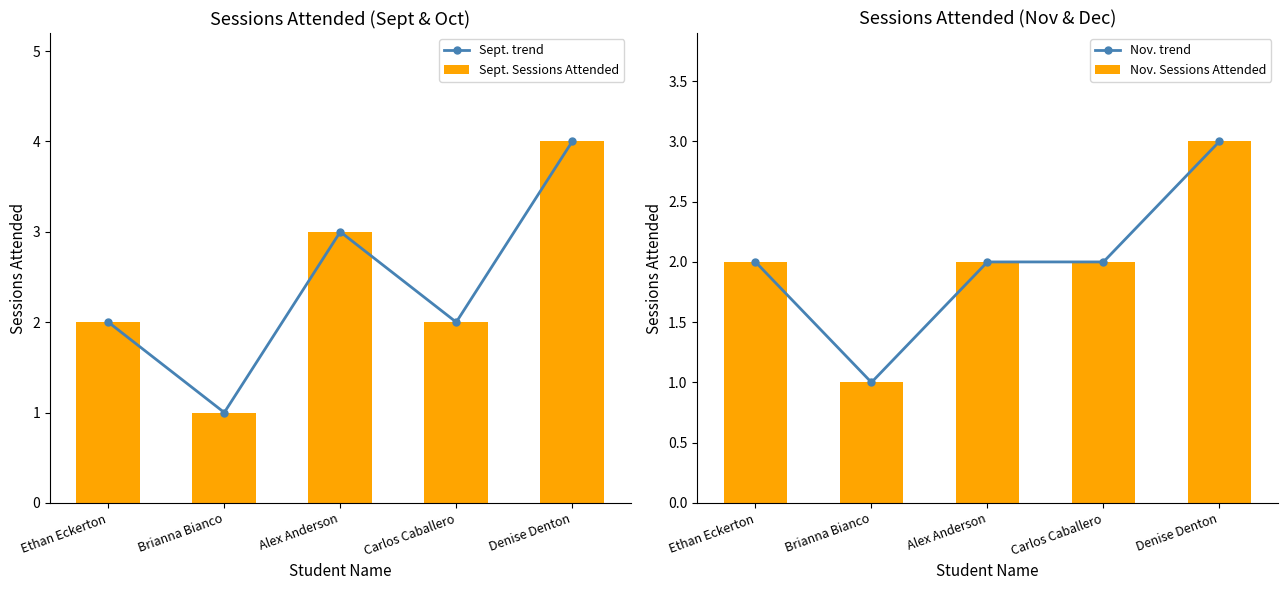

What is the approximate value of Nov. Sessions Attended at Alex Anderson?

2